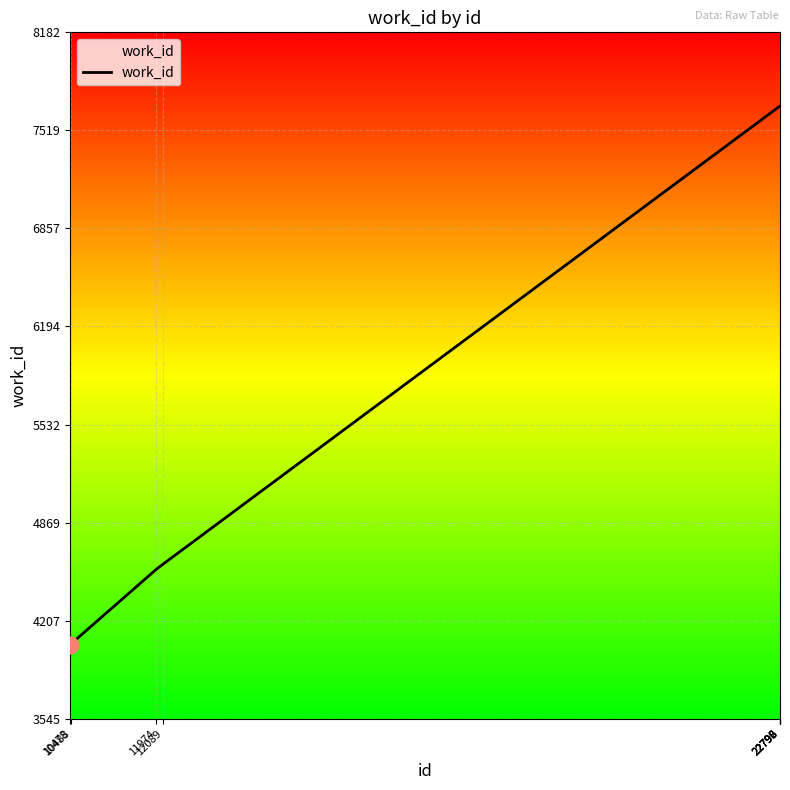

What is the sum of all values?

55648